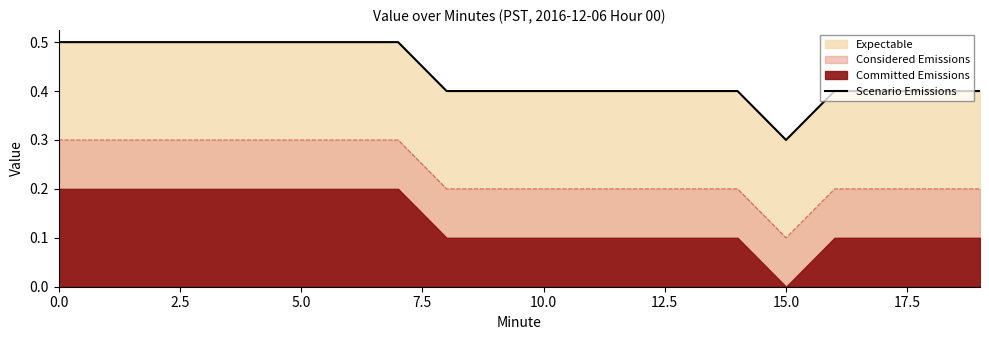

How many lines are shown in the chart?

1